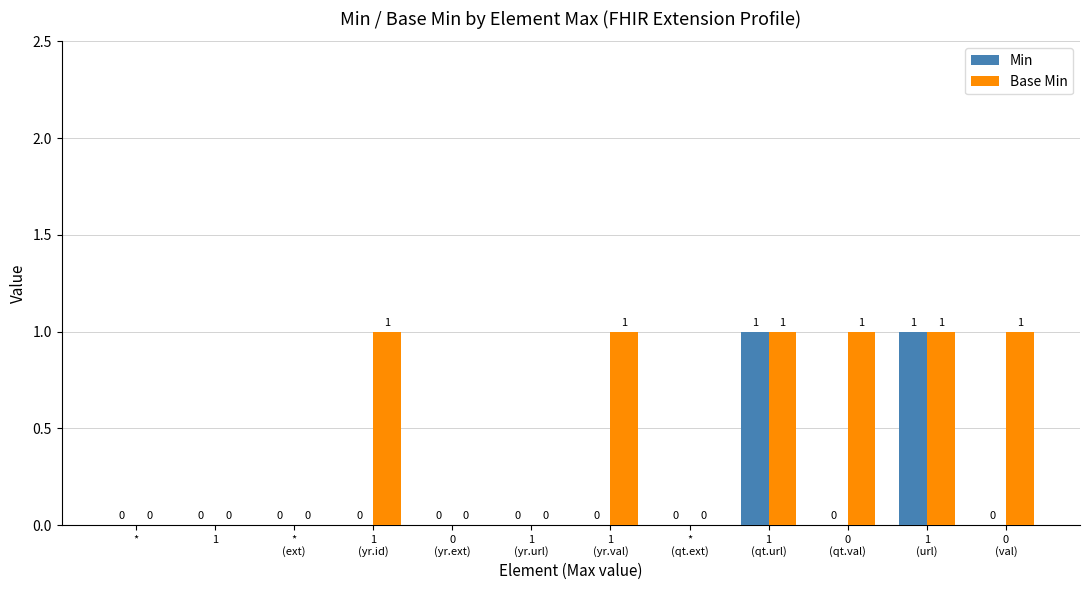

Is the value of Base Min at 1
(yr.id) greater than the value of Min at 0
(val)?

Yes